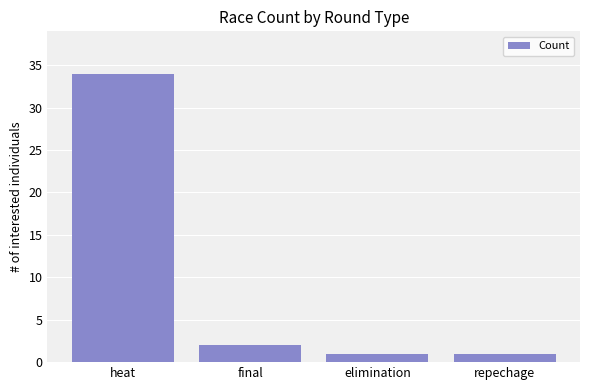

At which label does the data first exceed 2?

heat